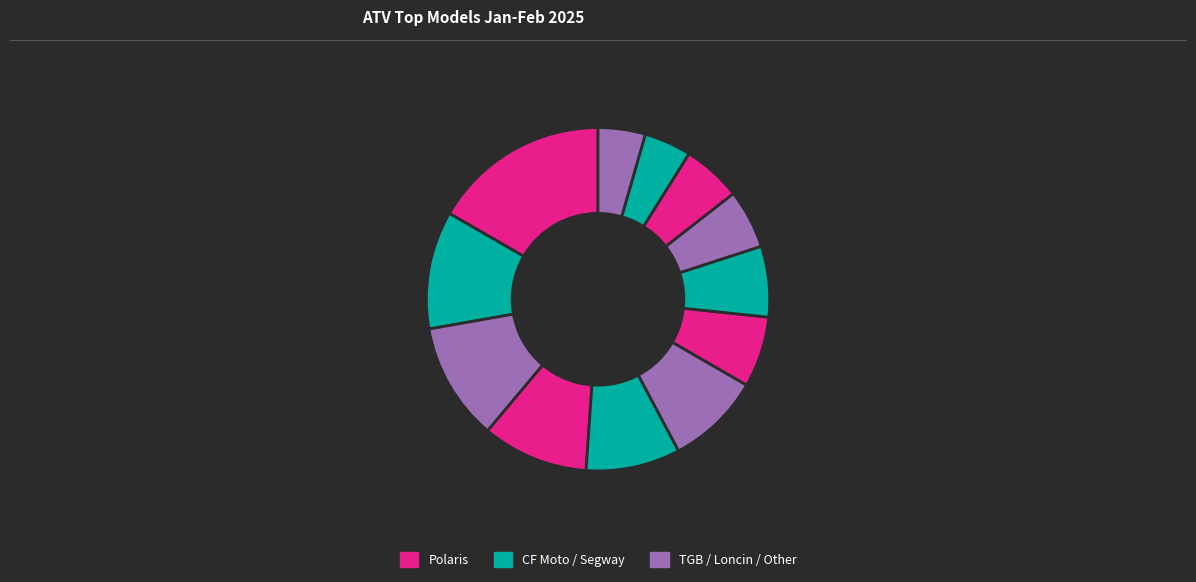

How many segments does this pie chart have?

12